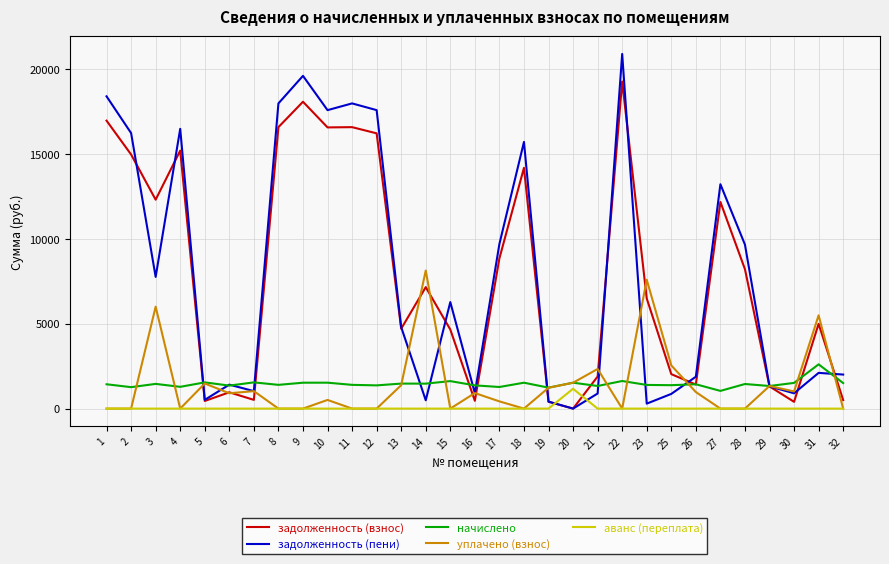

Between 17 and 32, which series saw the biggest shift?

задолженность (взнос)